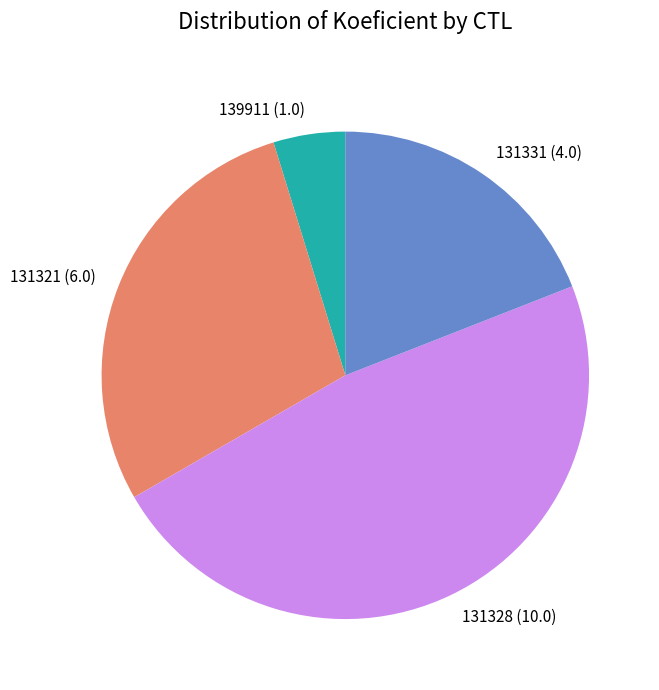

Between 131321 (6.0) and 131331 (4.0), which is larger?

131321 (6.0)